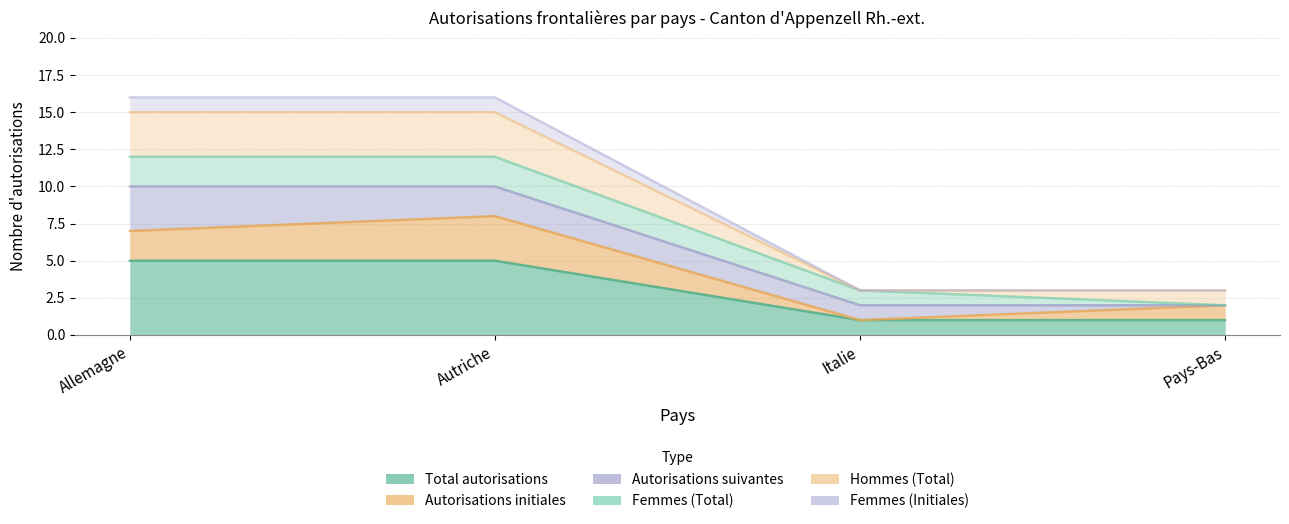

True or false: Hommes (Total) has a value of 1 at Italie.

True